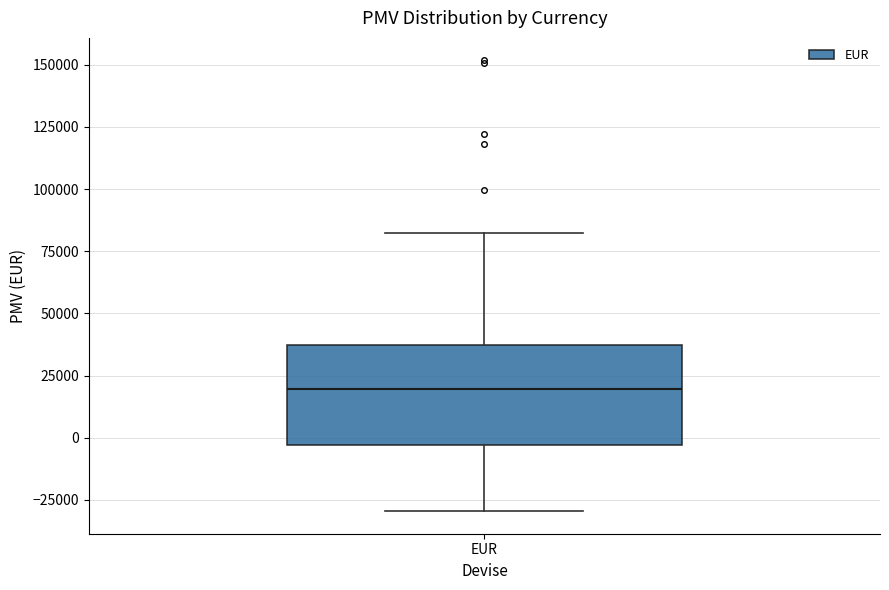

Read this box plot against the y-axis: the position of the median line, the range covered by the box, and the ends of both whiskers. The values are not printed on the chart, so give them approximately, as read against the axis.

median 20000, box -5000 to 35000, whiskers -30000 to 80000